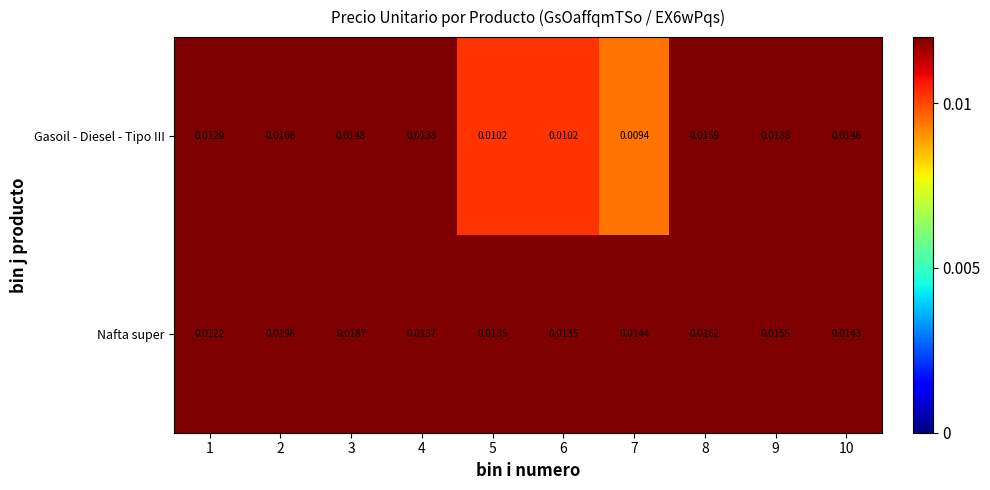

Which series has the largest range (max minus min)?

Nafta super